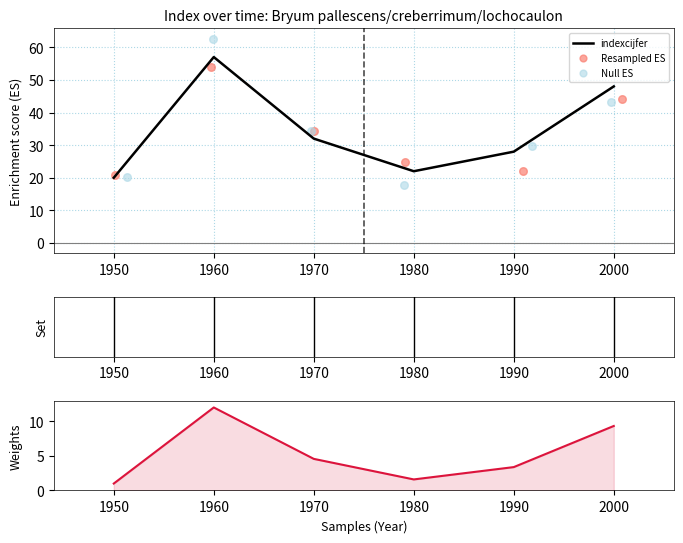

Which series reaches the maximum Y coordinate?

Null ES